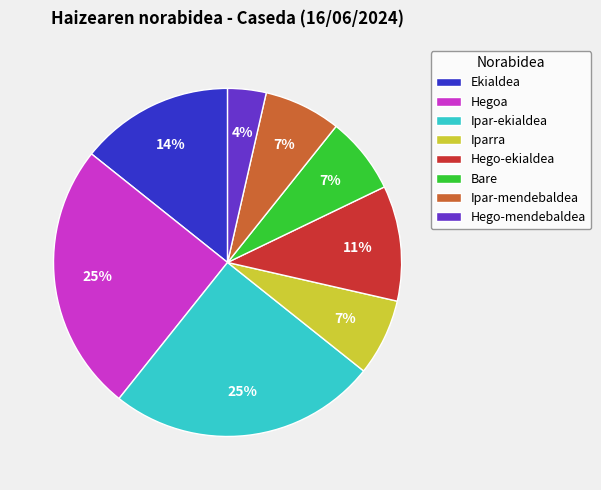

To the nearest percent, what portion does Hego-mendebaldea represent?

4%